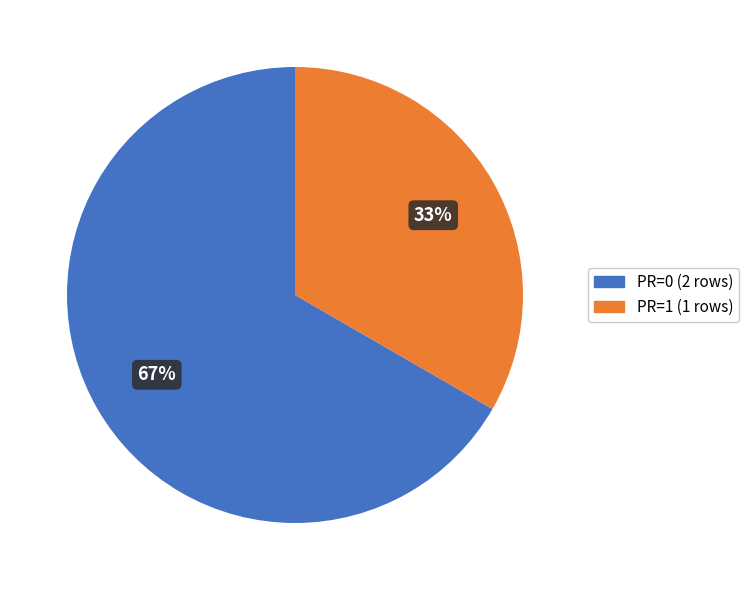

Does any single category account for the majority?

Yes